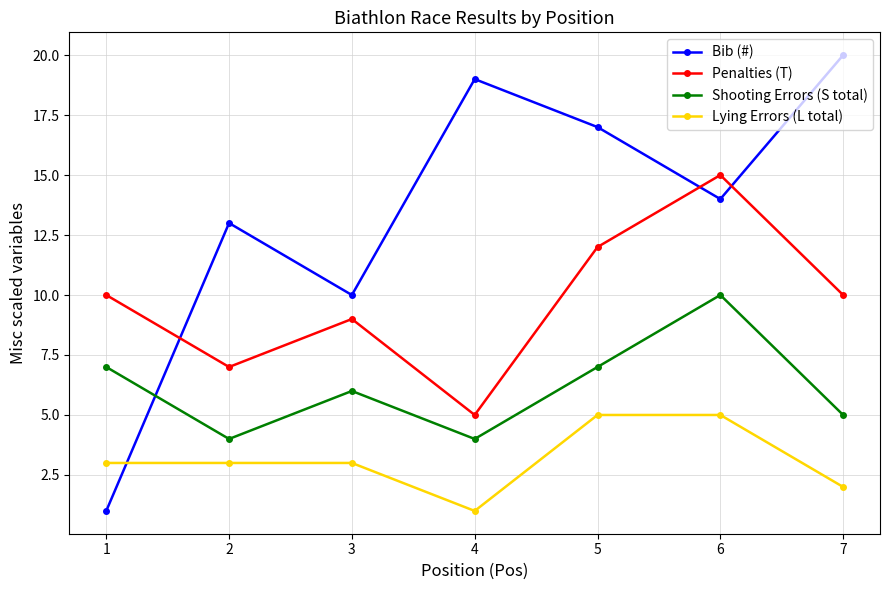

What is the maximum value for Bib (#)?

20